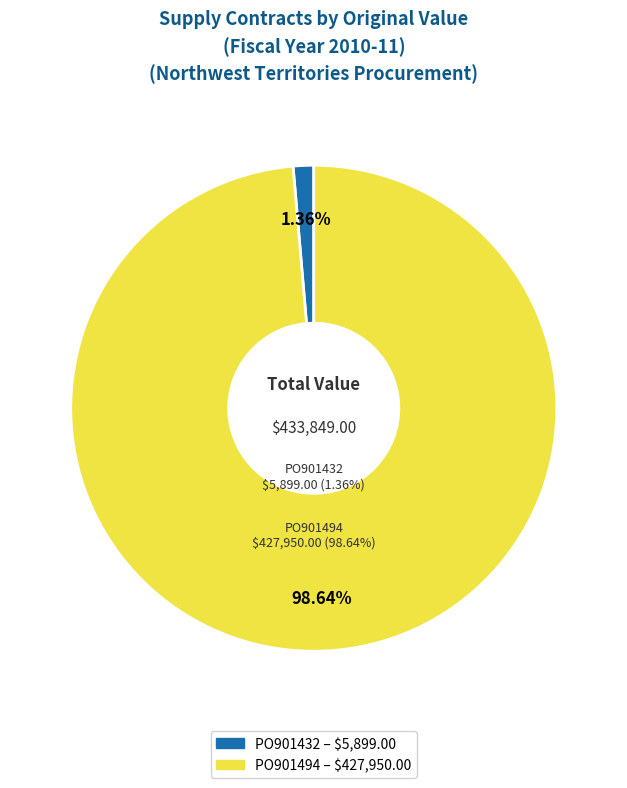

What percentage is the PO901432 slice, to the nearest percent?

1%